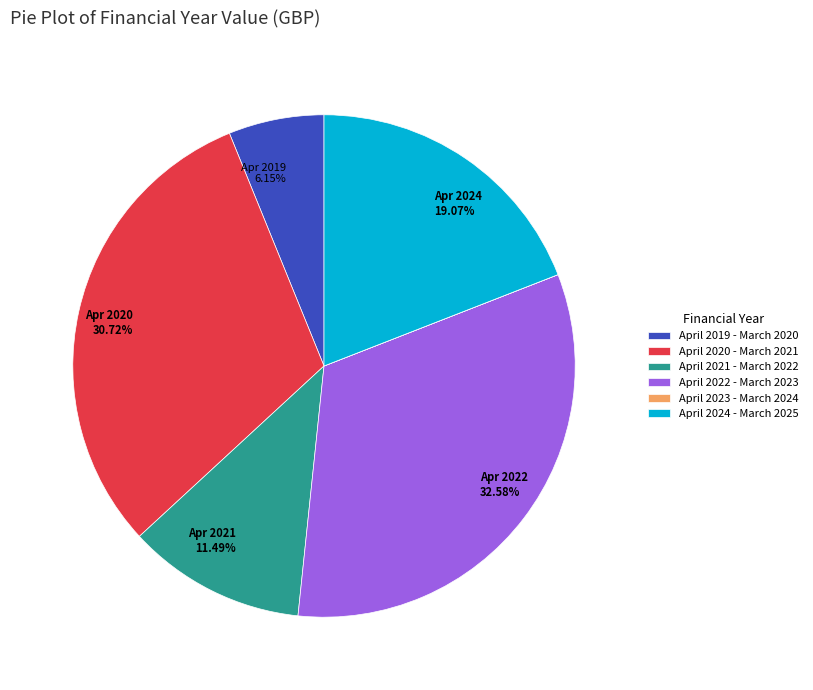

What percentage do April 2020 - March 2021 and April 2021 - March 2022 together represent?

42.2%